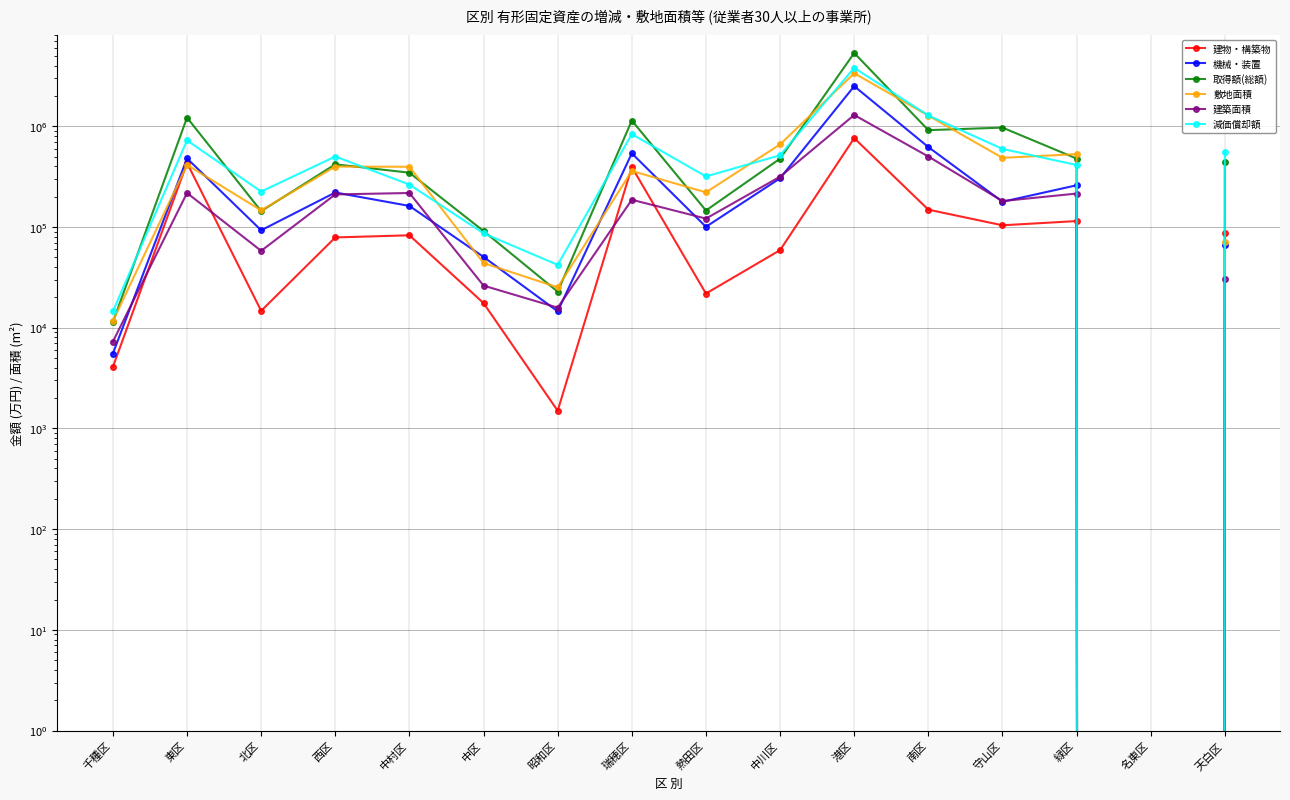

What position from the right is 緑区?

3